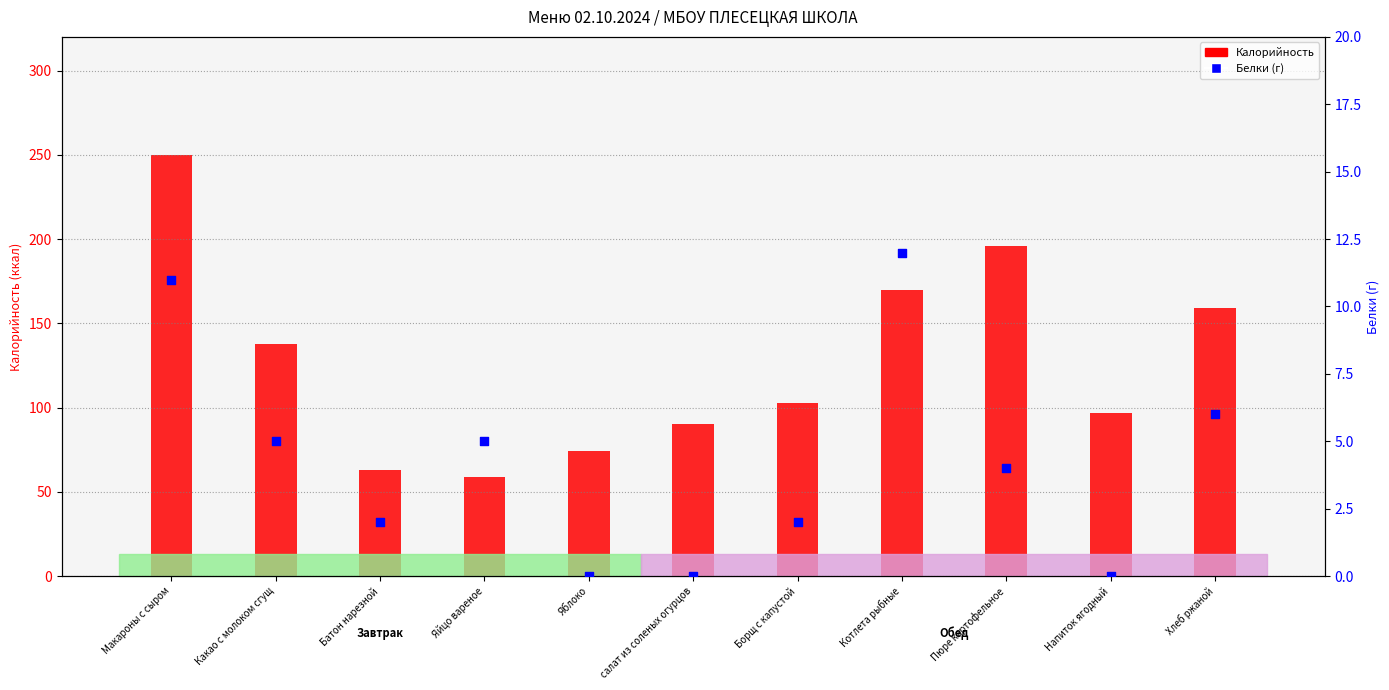

Which series contains the lowest Y value?

Белки (г)